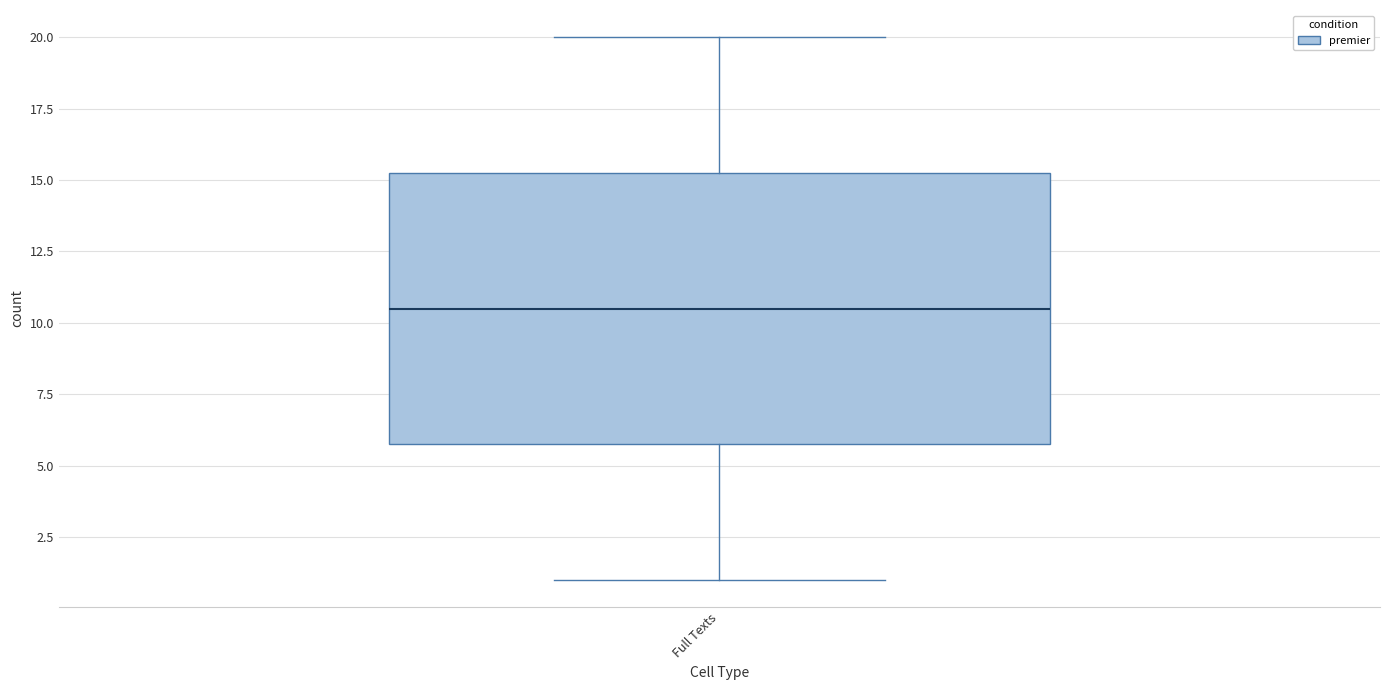

Where does the median line of the box for Full Texts sit on the y-axis? The values are not printed on the chart, so give them approximately, as read against the axis.

10.5